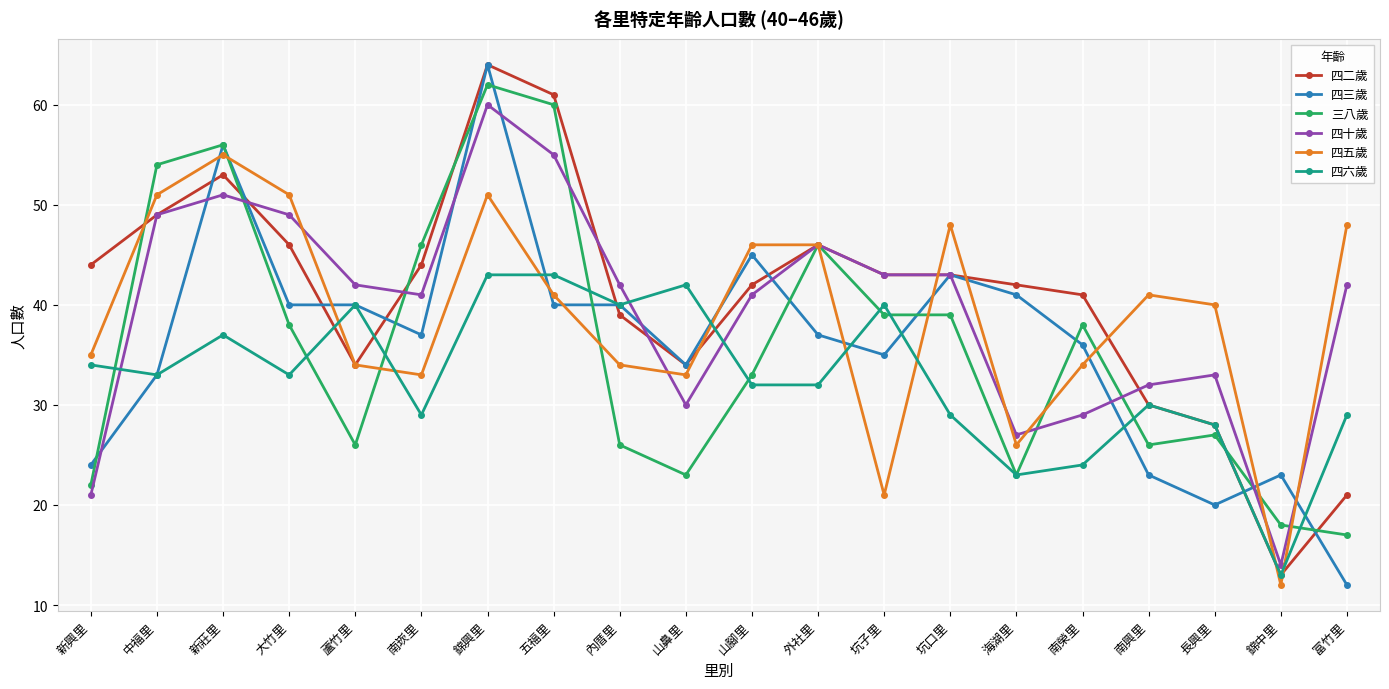

How many lines are shown in the chart?

6